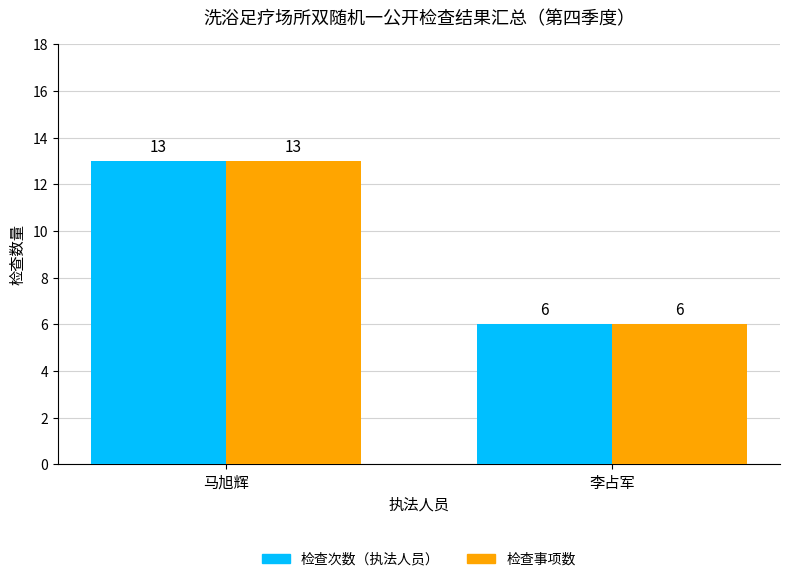

What is the total value across all series at 李占军?

12